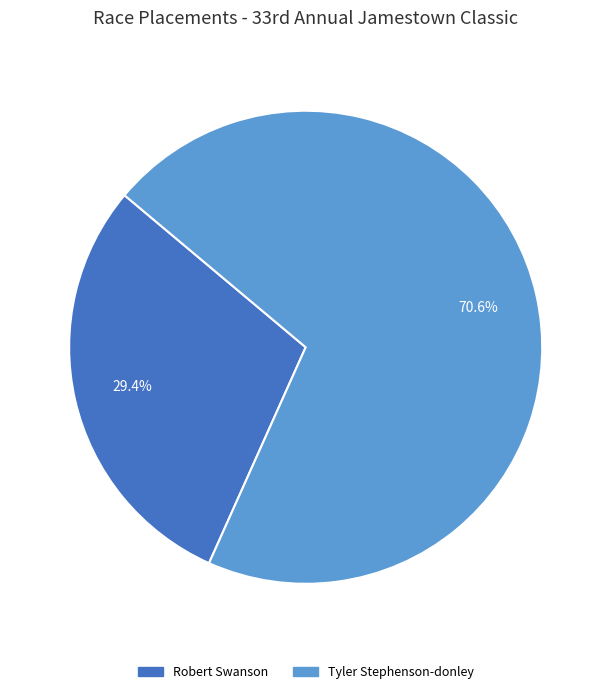

Does any single category account for the majority?

Yes